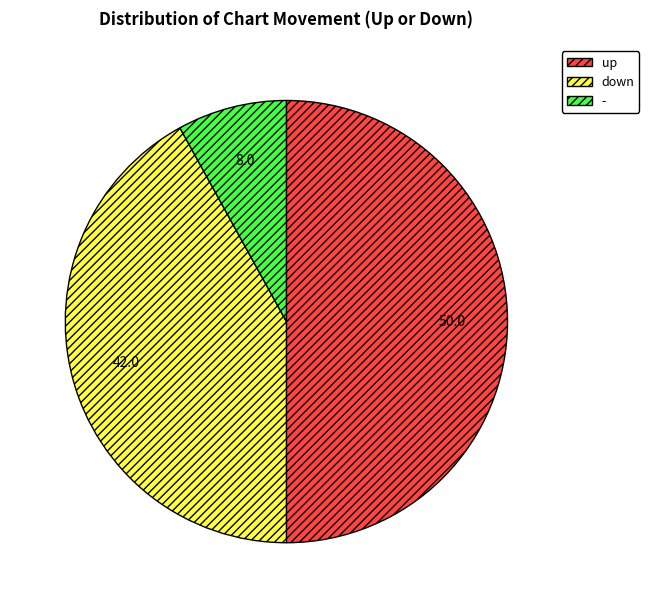

Rank the categories by value from highest to lowest.

up, down, -